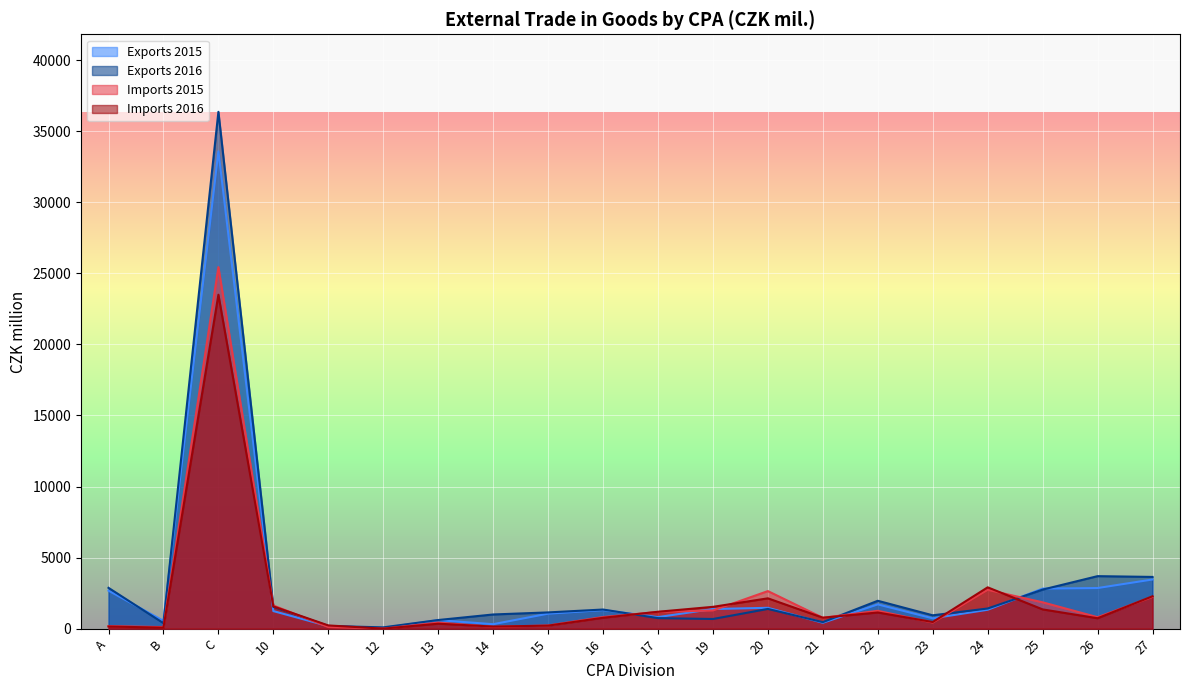

Which series has the largest range (max minus min)?

Exports 2016